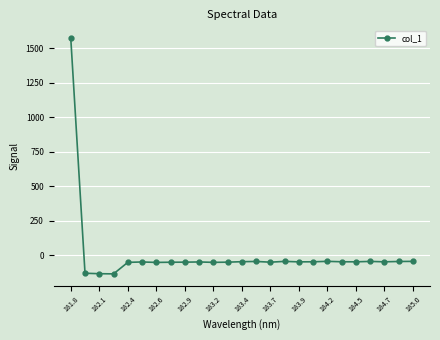

What is the smallest value displayed?

-136.4